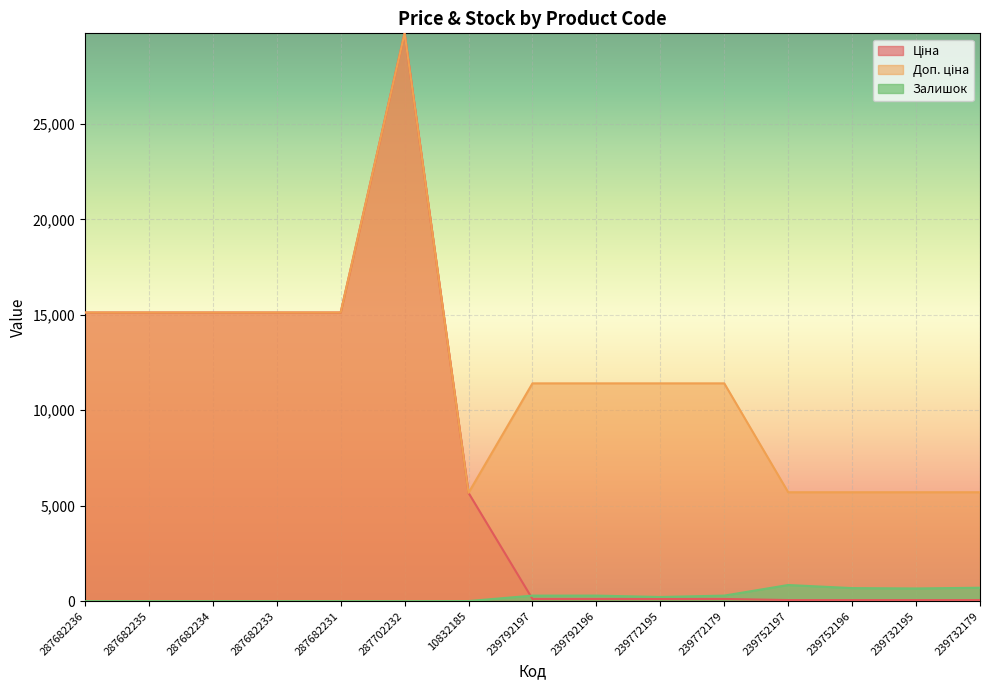

Reading left to right, extract all data points from this chart.

Ціна: 15120.0	15120.0	15120.0	15120.0	15120.0	29747.2	5673.8	114.1	114.1	114.1	114.1	57.0	57.0	57.0	57.0
Доп. ціна: 15120.0	15120.0	15120.0	15120.0	15120.0	29747.2	5673.8	11410.0	11410.0	11410.0	11410.0	5705.0	5705.0	5705.0	5705.0
Залишок: 0.0	0.0	0.0	0.0	0.0	0.0	4.0	289.0	290.0	218.0	290.0	845.0	683.0	665.0	702.0